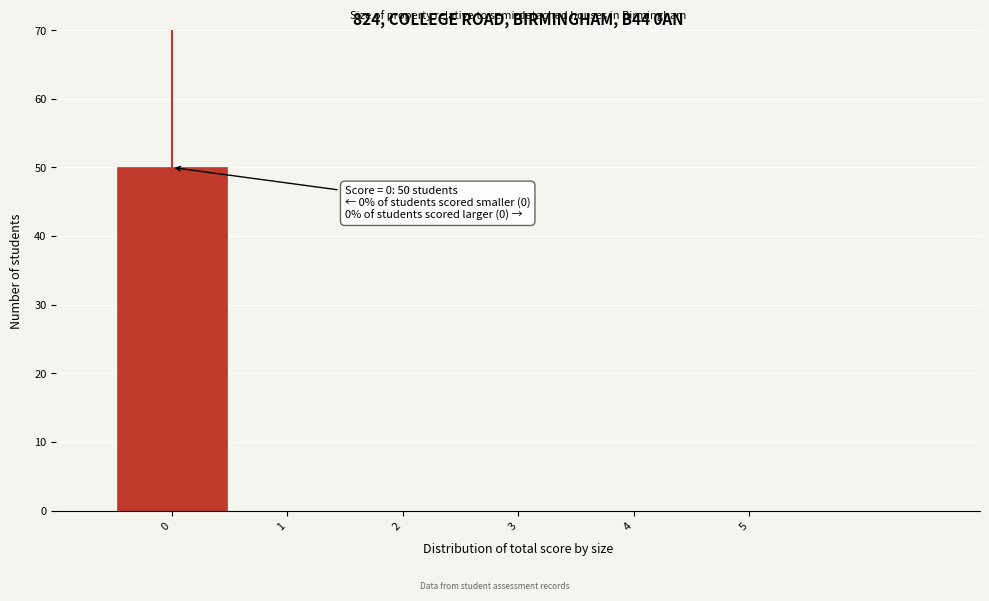

Which range on the x-axis has the tallest bar?

-0.5 to 0.5